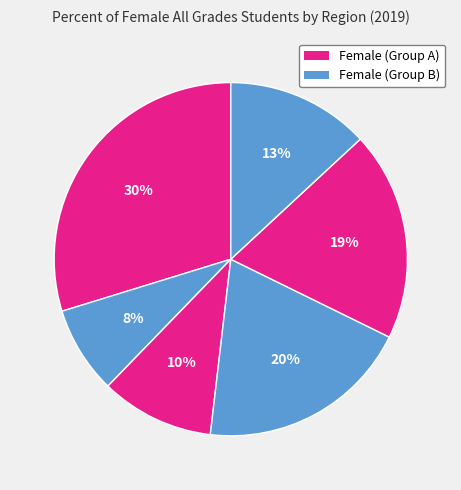

How many slices are in this pie chart?

6